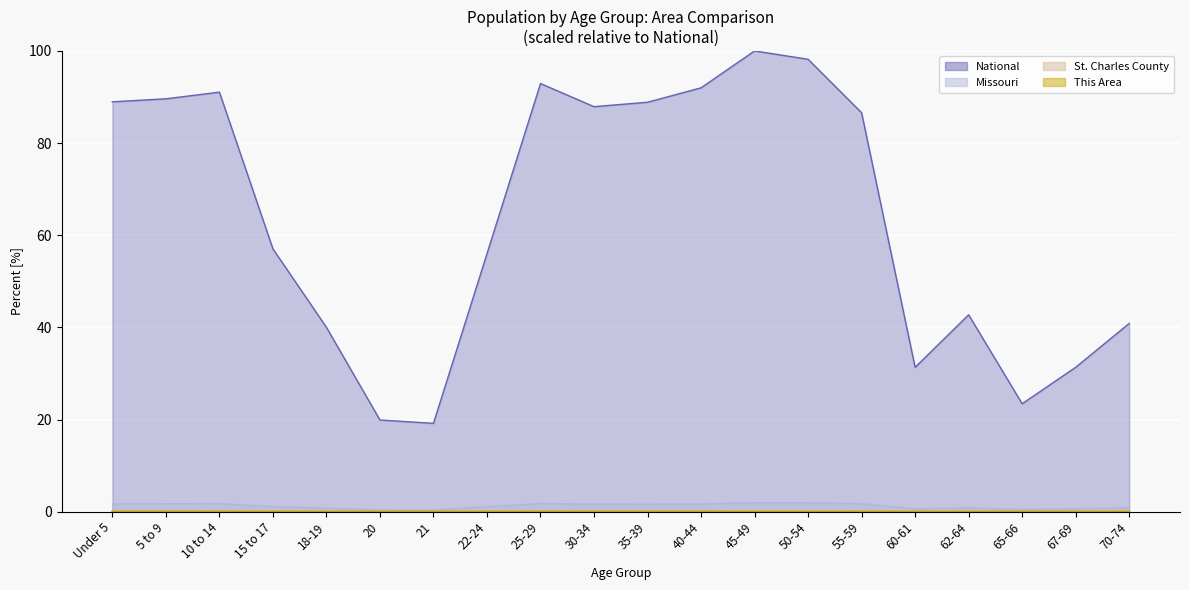

What are all the series names shown in the legend?

This Area, St. Charles County, Missouri, National